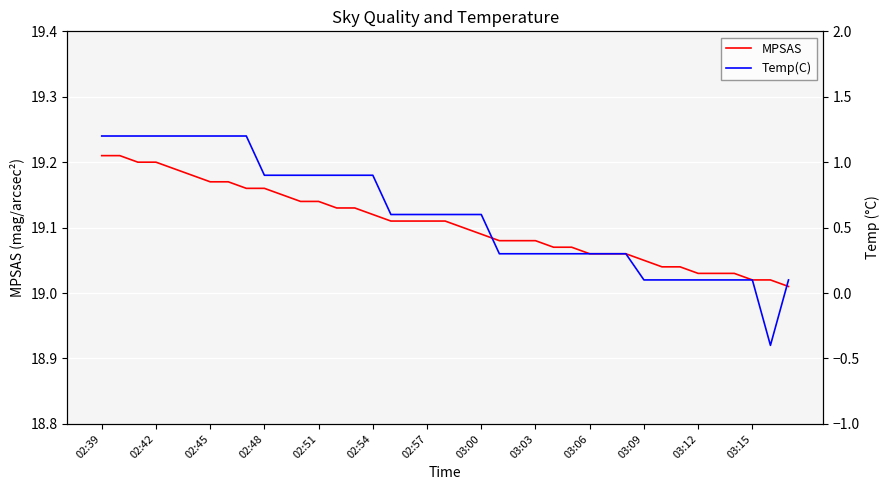

Which category has the lowest value in the Temp(C) series?

37